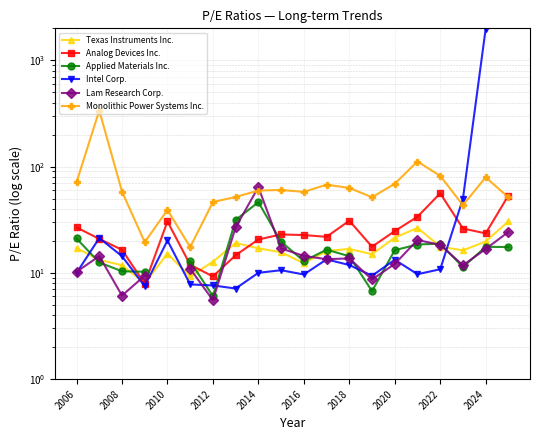

Between which two adjacent categories do Analog Devices Inc. and Intel Corp. first intersect?

2006 and 2008